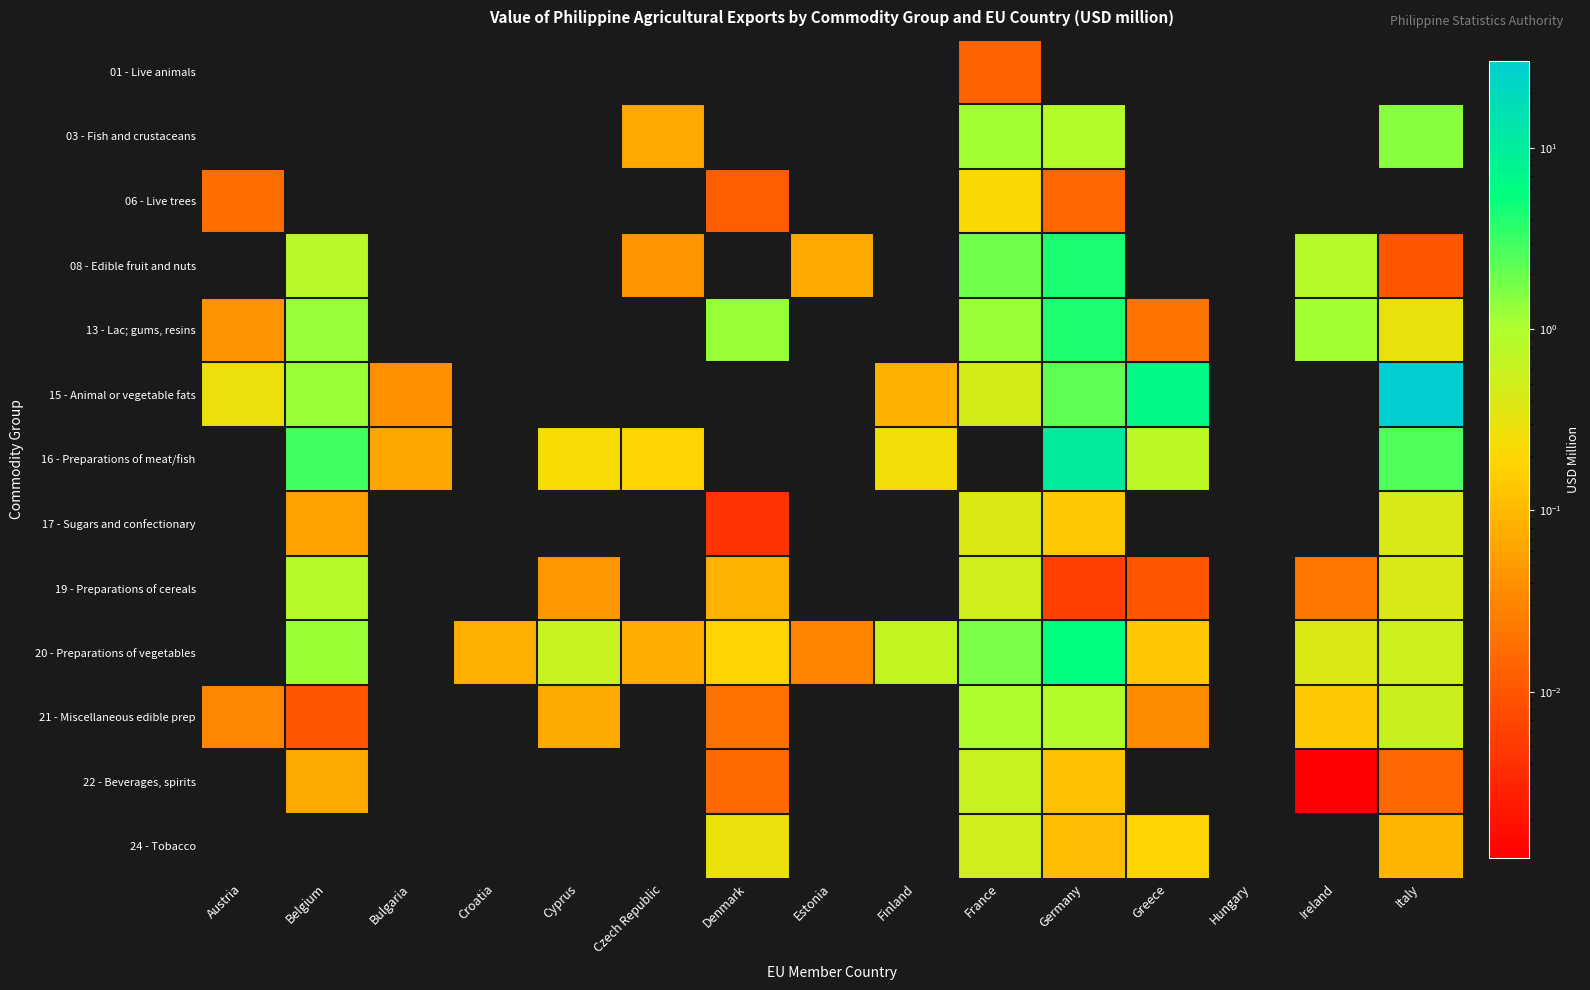

Which label corresponds to the smallest value in the chart?

Austria